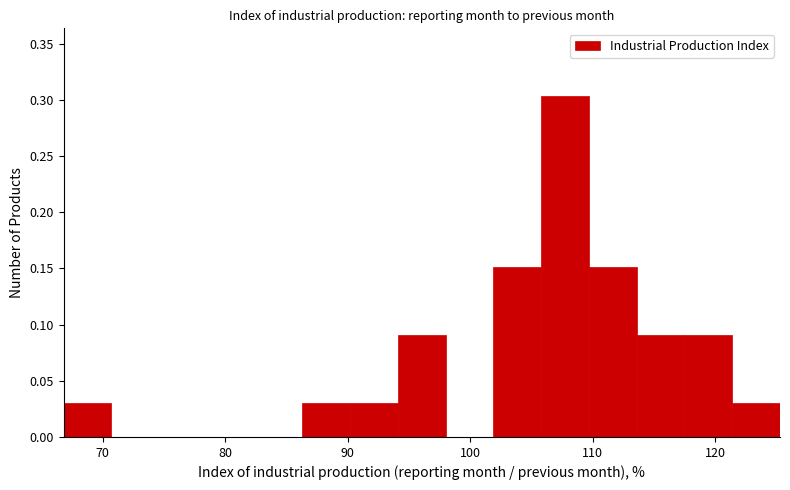

Around what value on the x-axis is the tallest bar? Give the approximate position of its centre, as read against the axis.

108